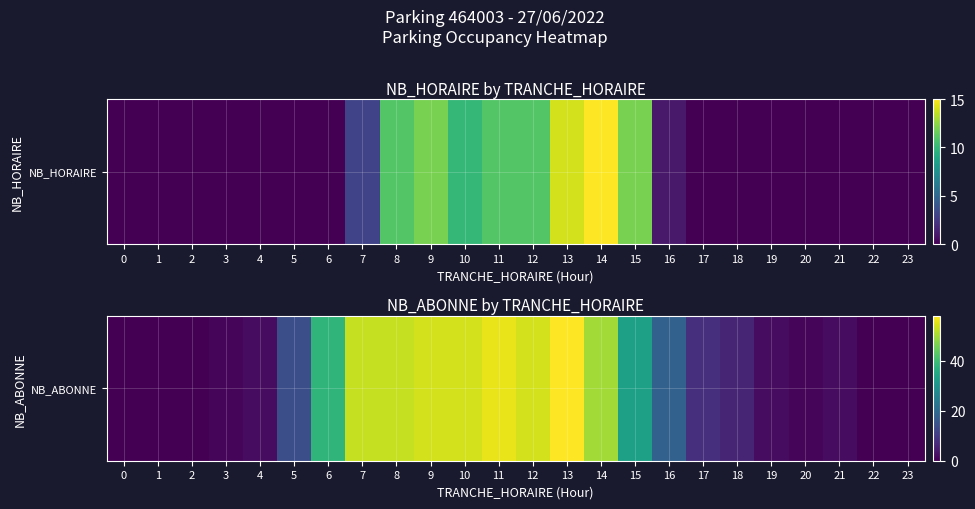

At which label is the value closest to 29?

15